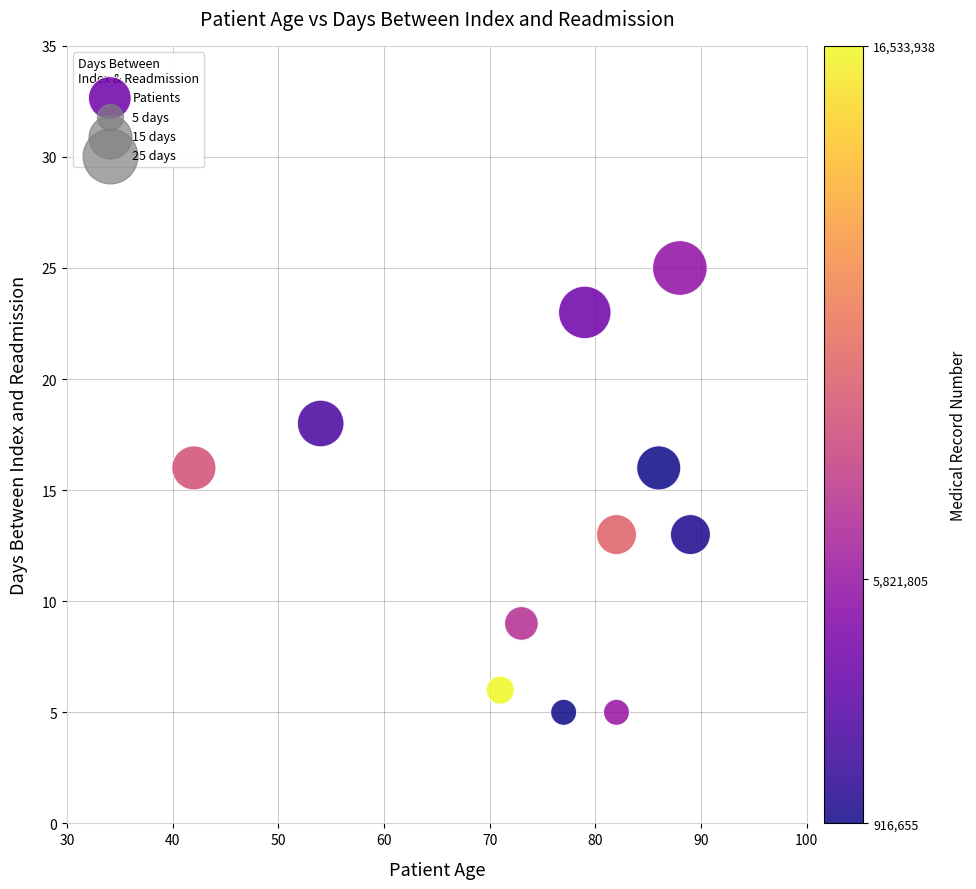

What is the range of Y values (max minus min)?

20